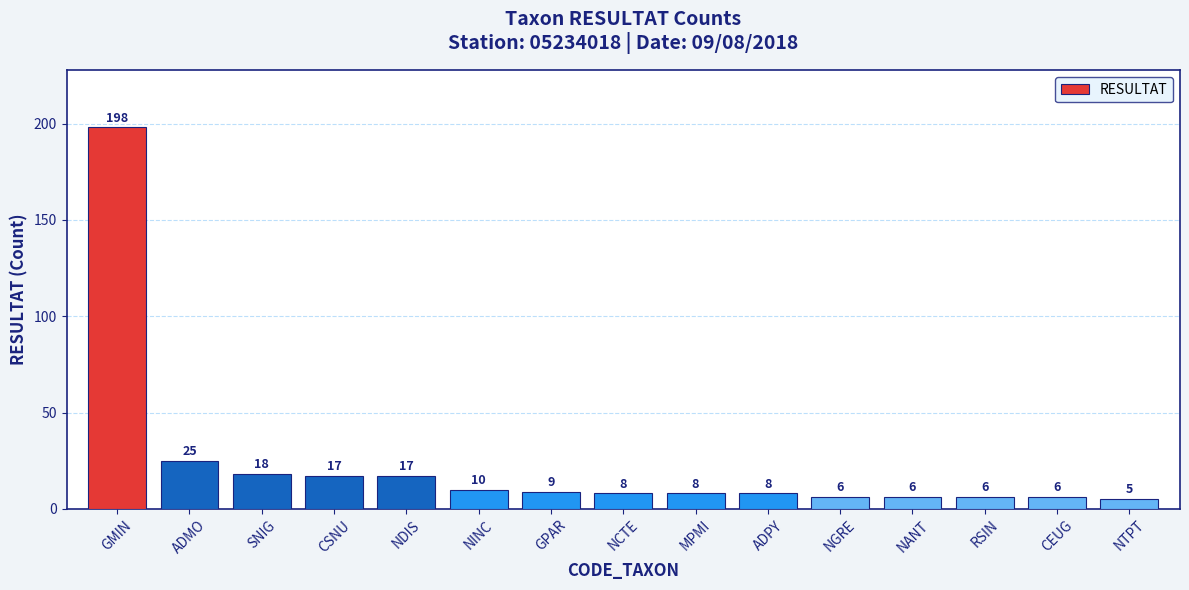

What is the value of the 1st bar from the left?

198